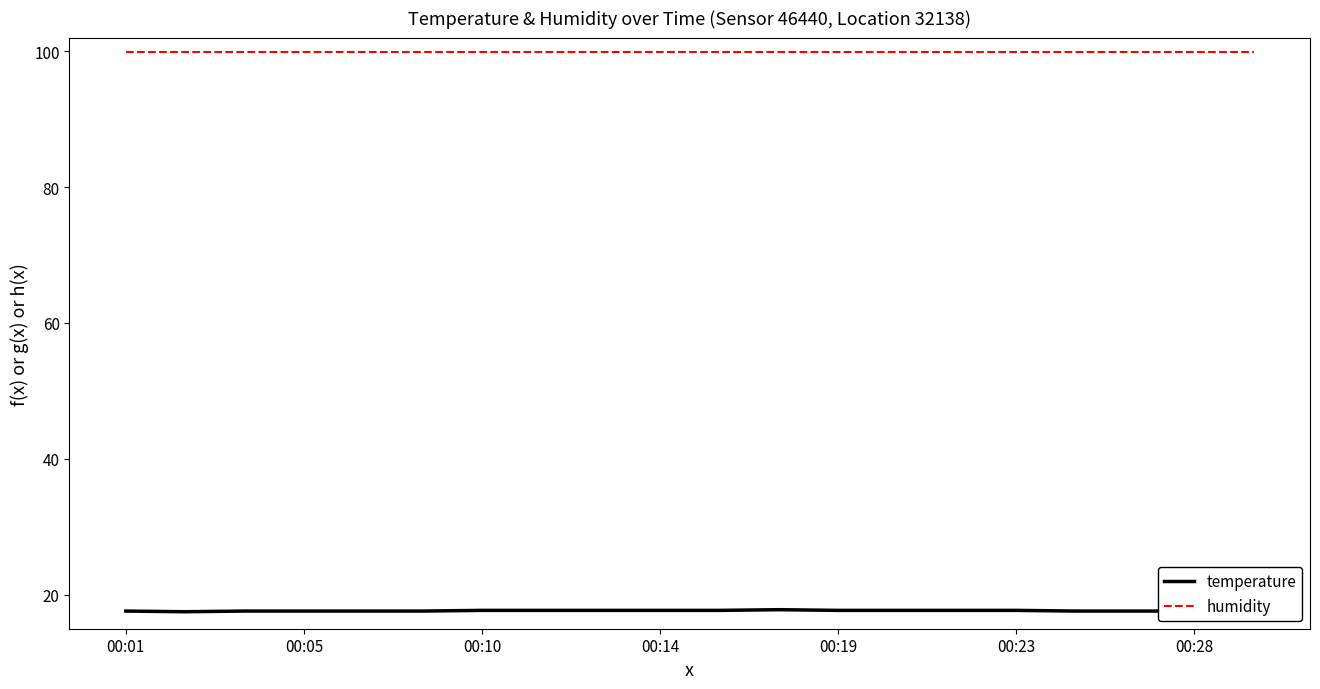

True or false: temperature and humidity cross at least once.

False